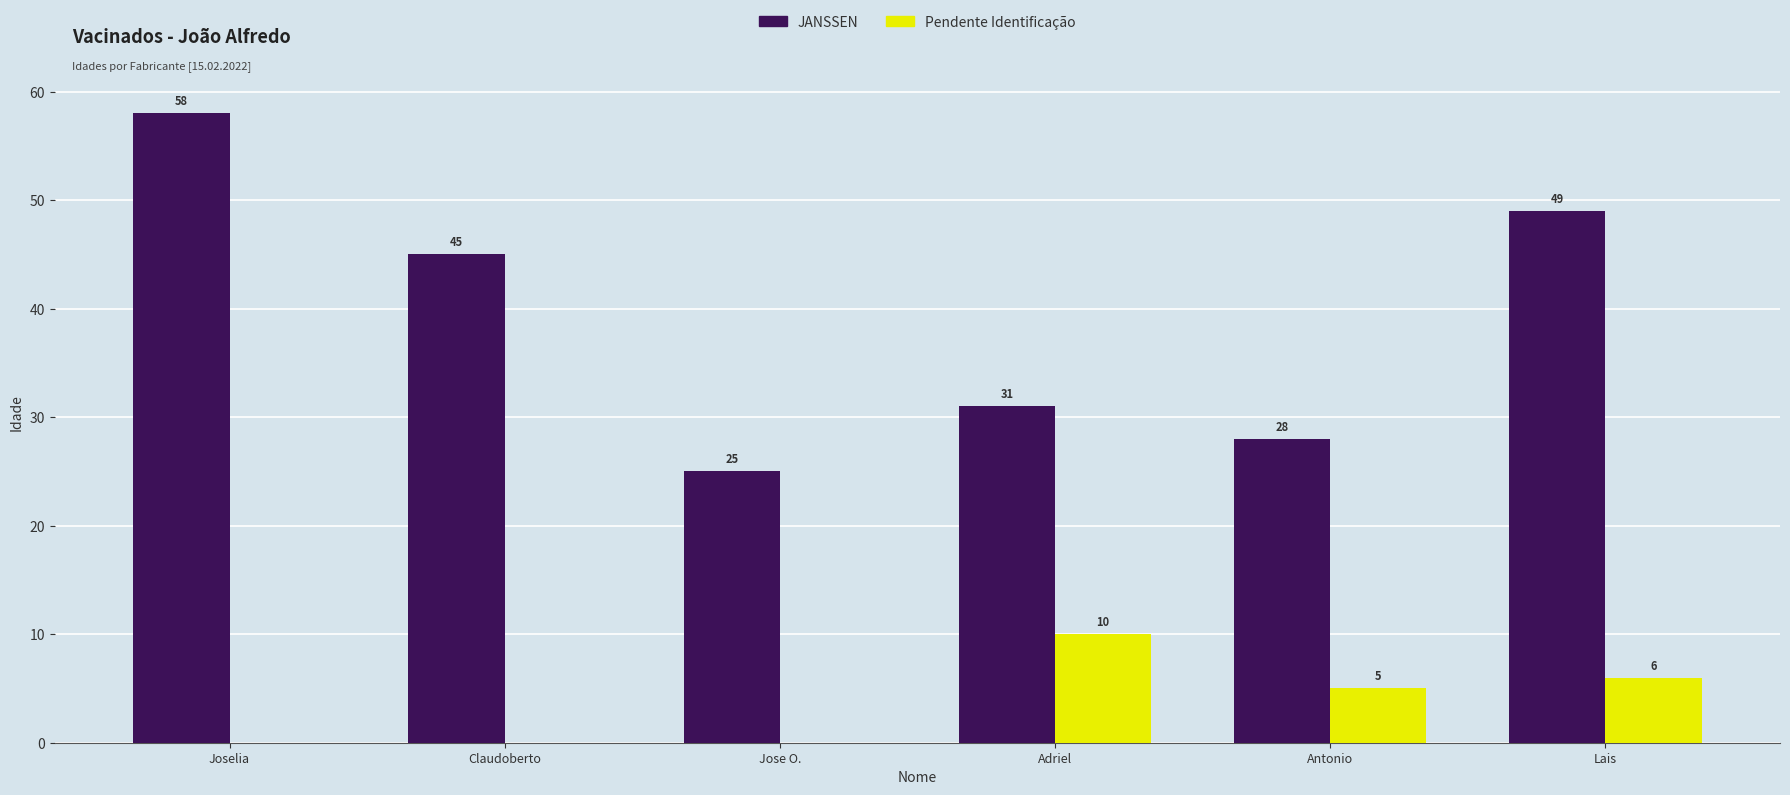

Is it true that JANSSEN equals 25 at Jose O.?

True